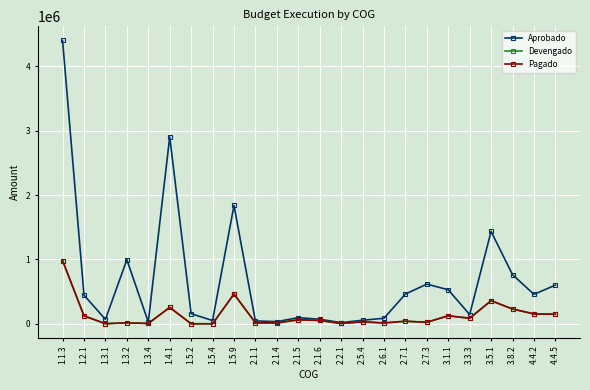

What is the label of the 9th point from the right?

2.6.1